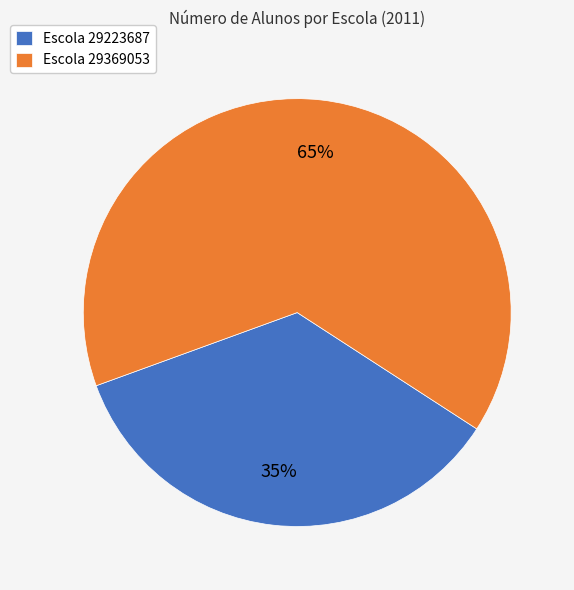

Which category has the smallest portion of the pie?

Escola 29223687